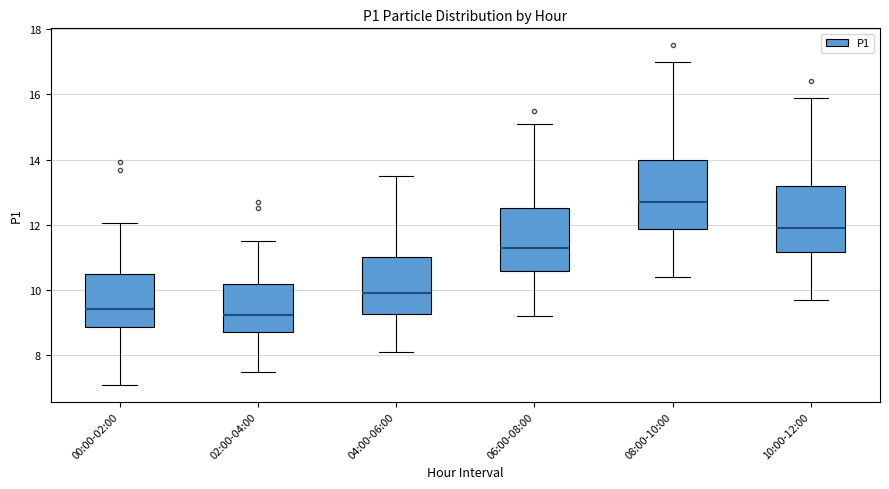

Which box has the highest median line?

08:00-10:00